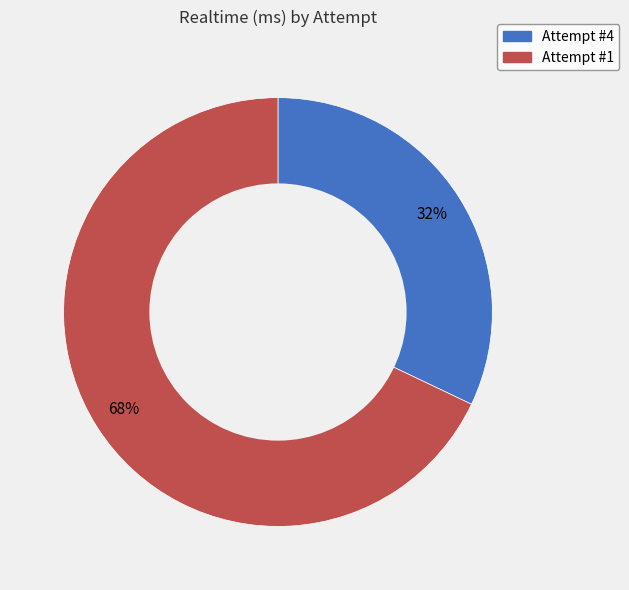

Is it true that Attempt #1 is 80% of the pie?

False